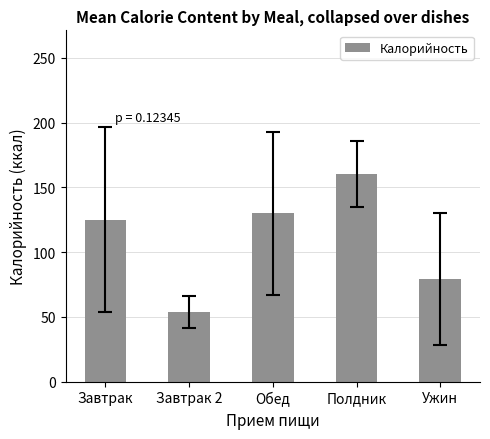

Does the chart contain stacked bars?

No